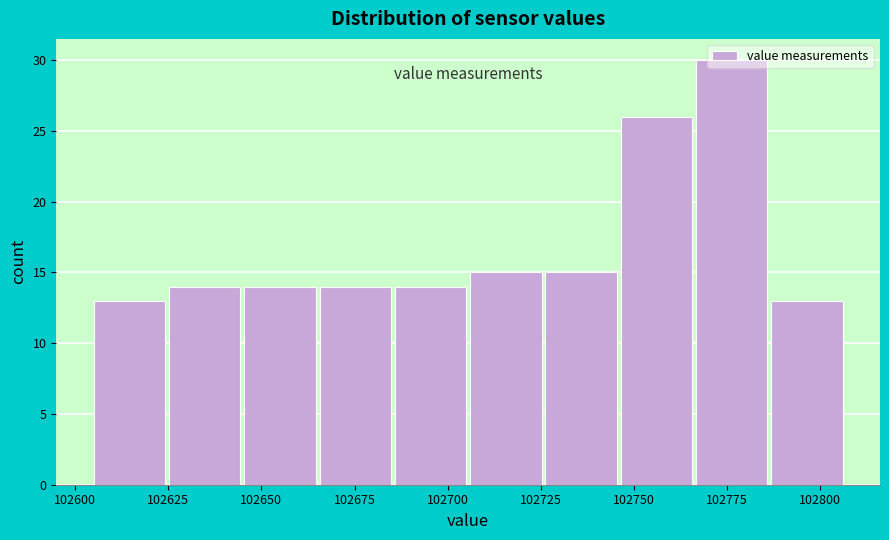

Reading left to right, list every bar in this chart as the range it spans on the x-axis followed by its height. Neither the bar edges nor the heights are printed on the chart, so give them approximately, as read against the axes.

102605 to 102625: 13
102625 to 102645: 14
102645 to 102665: 14
102665 to 102685: 14
102685 to 102705: 14
102705 to 102725: 15
102725 to 102745: 15
102745 to 102765: 26
102765 to 102785: 30
102785 to 102805: 13